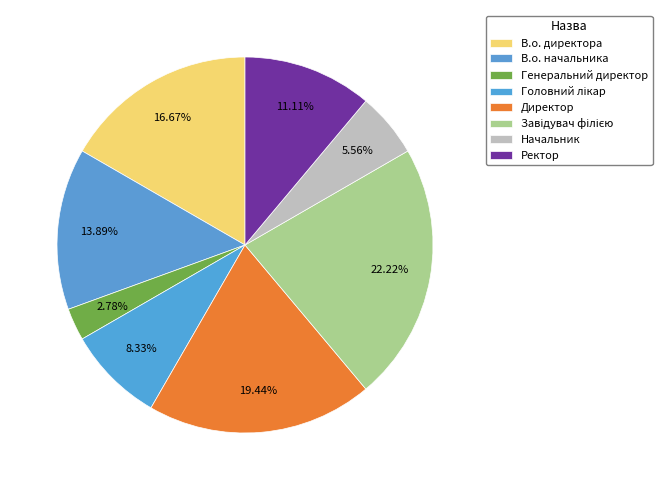

To the nearest percent, what percentage of the pie is Начальник?

6%